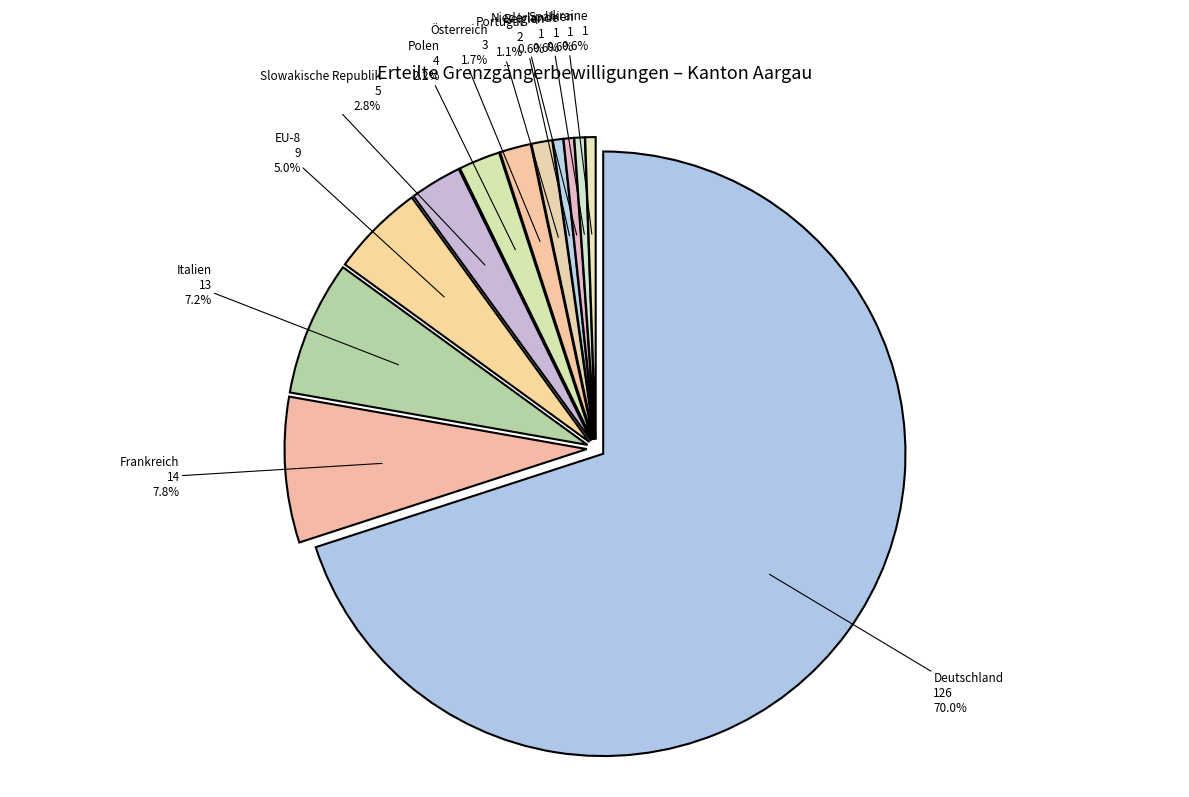

To the nearest percent, what is the difference between the EU-8 and Polen slice percentages?

3%